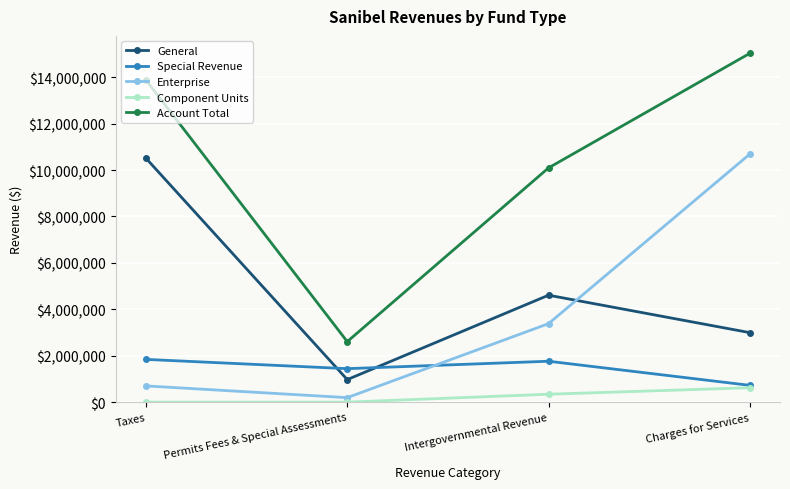

Which series has the largest range (max minus min)?

Account Total